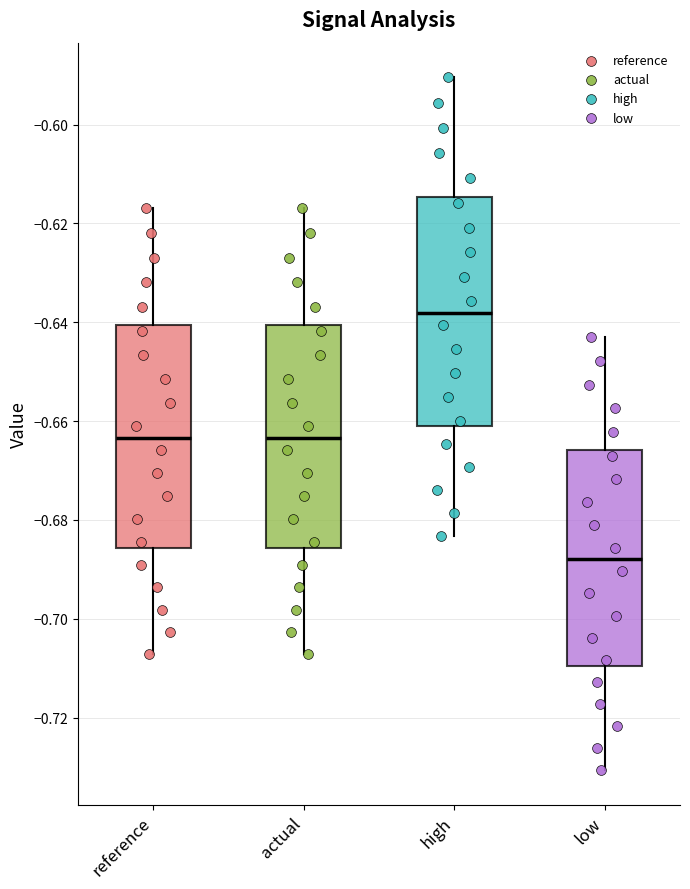

Reading left to right, transcribe this box plot: for each box, give where its median line is, the range the box spans, and where its two whiskers end, as read against the y-axis. The values are not printed on the chart, so give them approximately, as read against the axis.

reference: median -0.664, box -0.686 to -0.640, whiskers -0.708 to -0.616
actual: median -0.664, box -0.686 to -0.640, whiskers -0.708 to -0.616
high: median -0.638, box -0.662 to -0.614, whiskers -0.684 to -0.590
low: median -0.688, box -0.710 to -0.666, whiskers -0.730 to -0.642